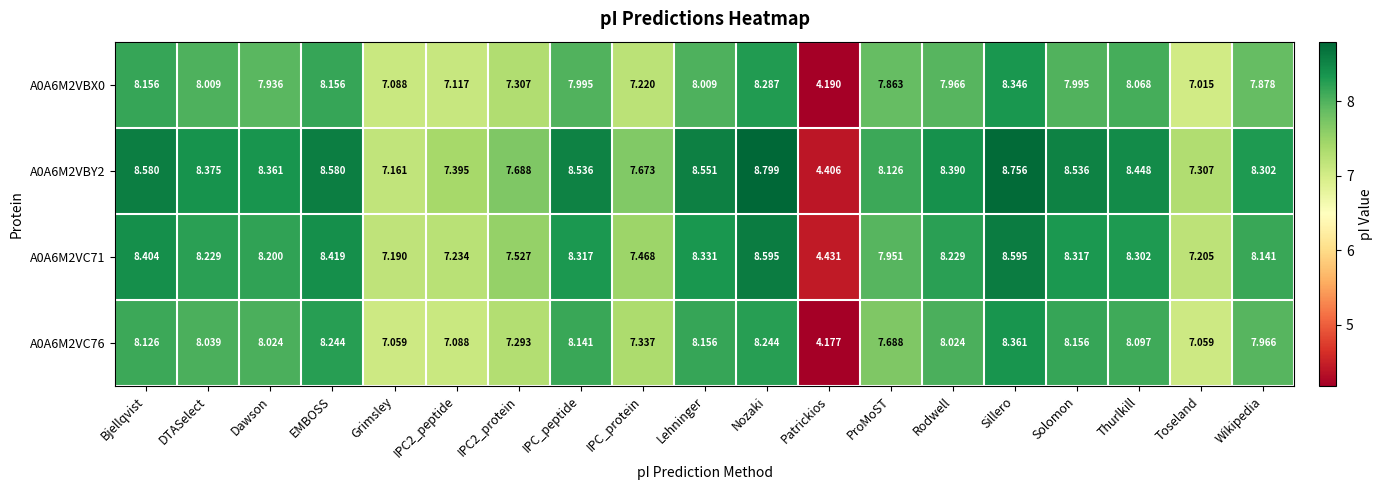

Between Nozaki and Rodwell, which series saw the biggest shift?

A0A6M2VBY2